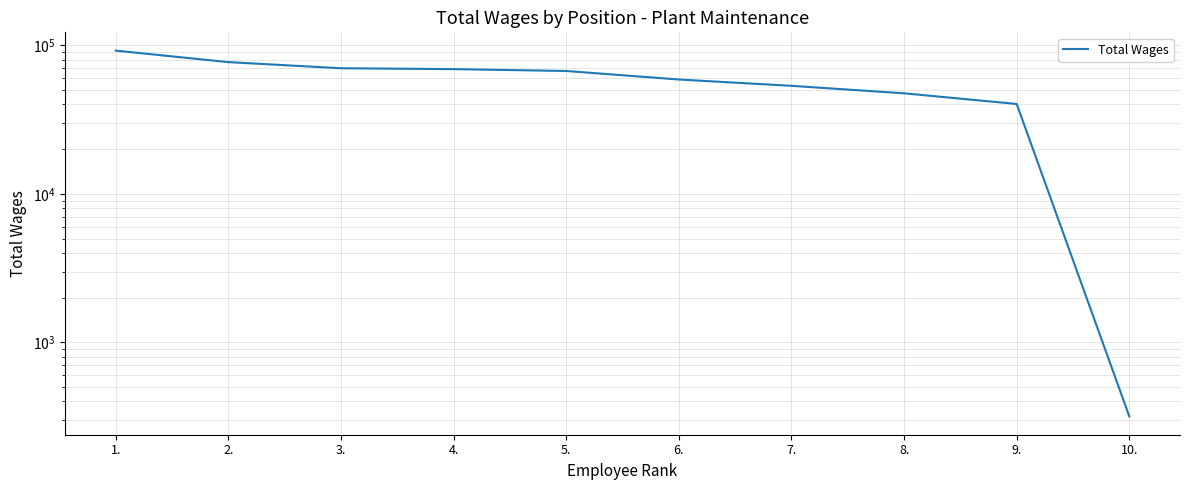

Read the value at 1..

92234